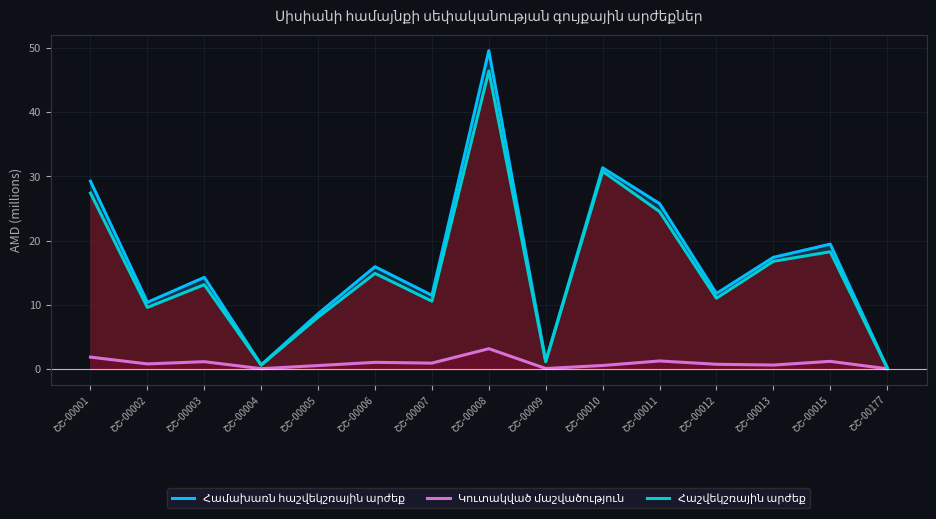

Does the chart have visible grid lines?

Yes